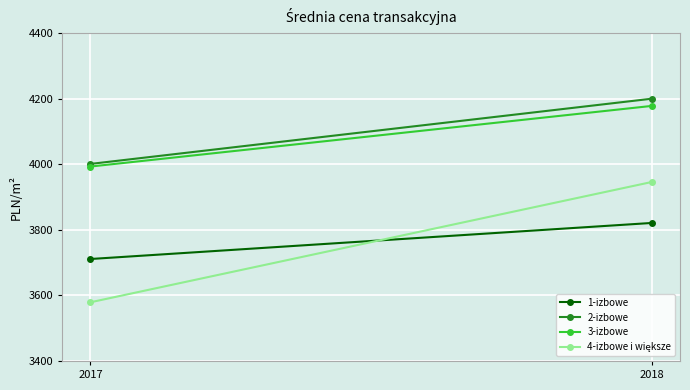

What is the approximate value of 3-izbowe at 2017, to the nearest 5?

3995